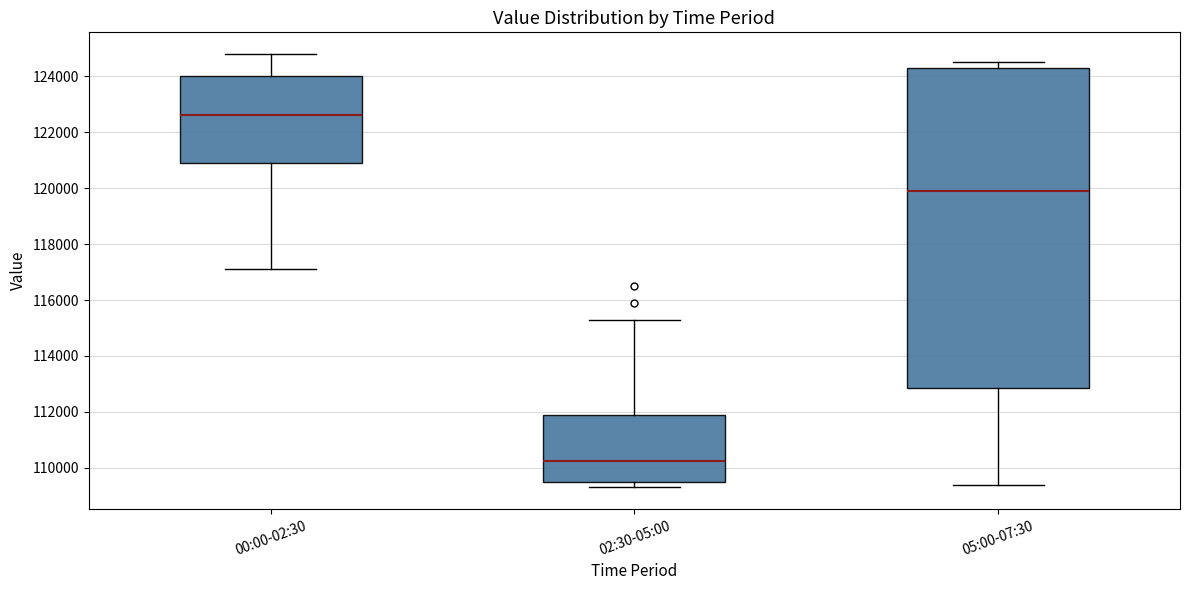

Where does the upper whisker of the box for 00:00-02:30 end on the y-axis? The values are not printed on the chart, so give them approximately, as read against the axis.

124800